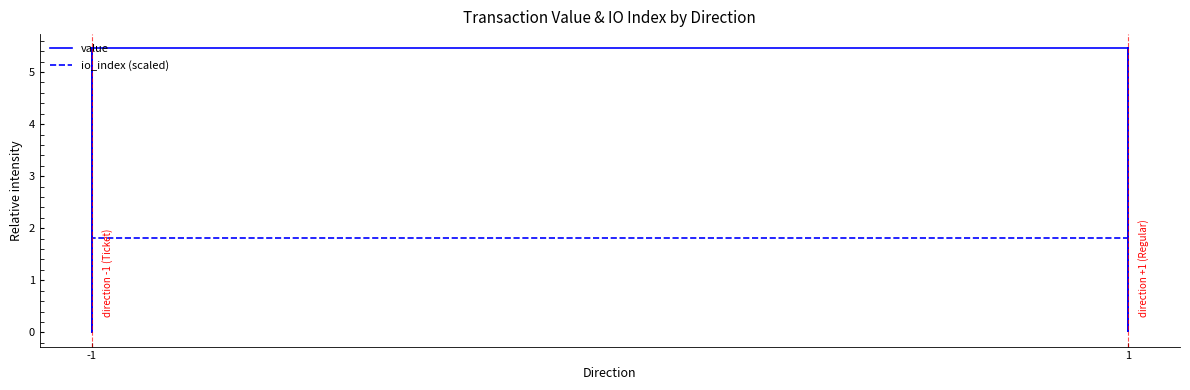

Where is io_index (scaled) nearest to the value 2?

-1